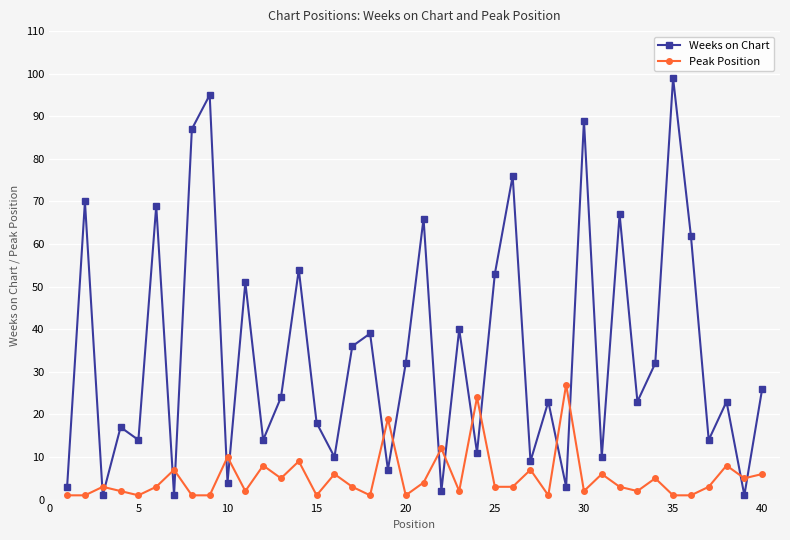

Rank the series by their average value, from highest to lowest.

Weeks on Chart, Peak Position